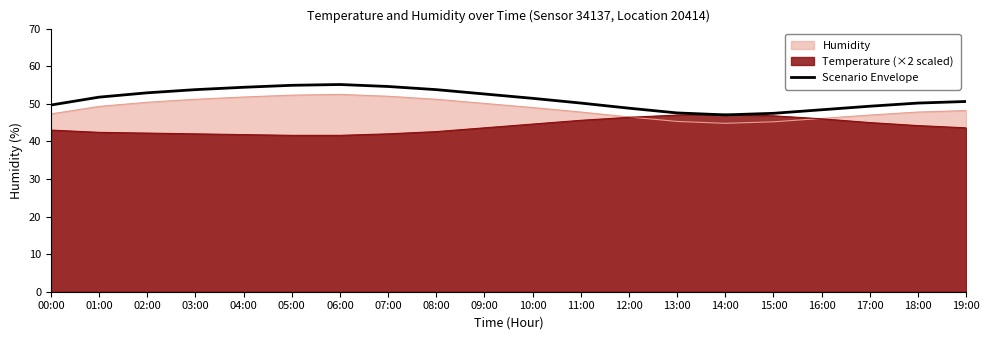

What is the total value across all series at 00:00?

140.0